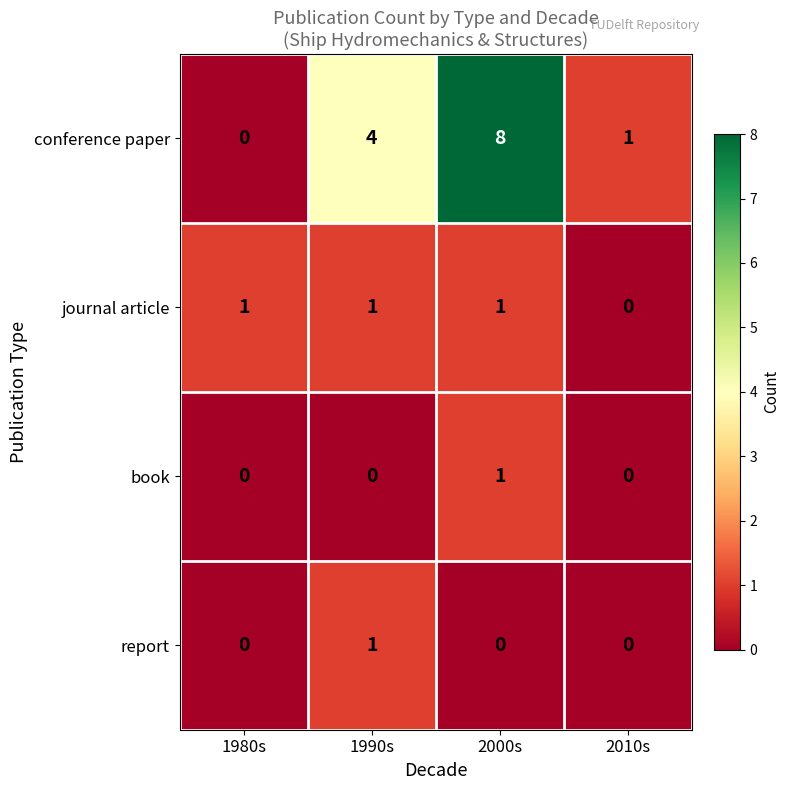

True or false: book has a value of 1 at 2000s.

True